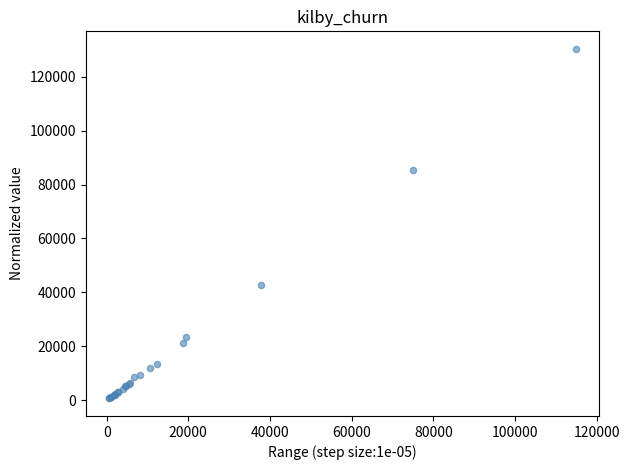

What Y value in the scatter plot is closest to 65479?

85550